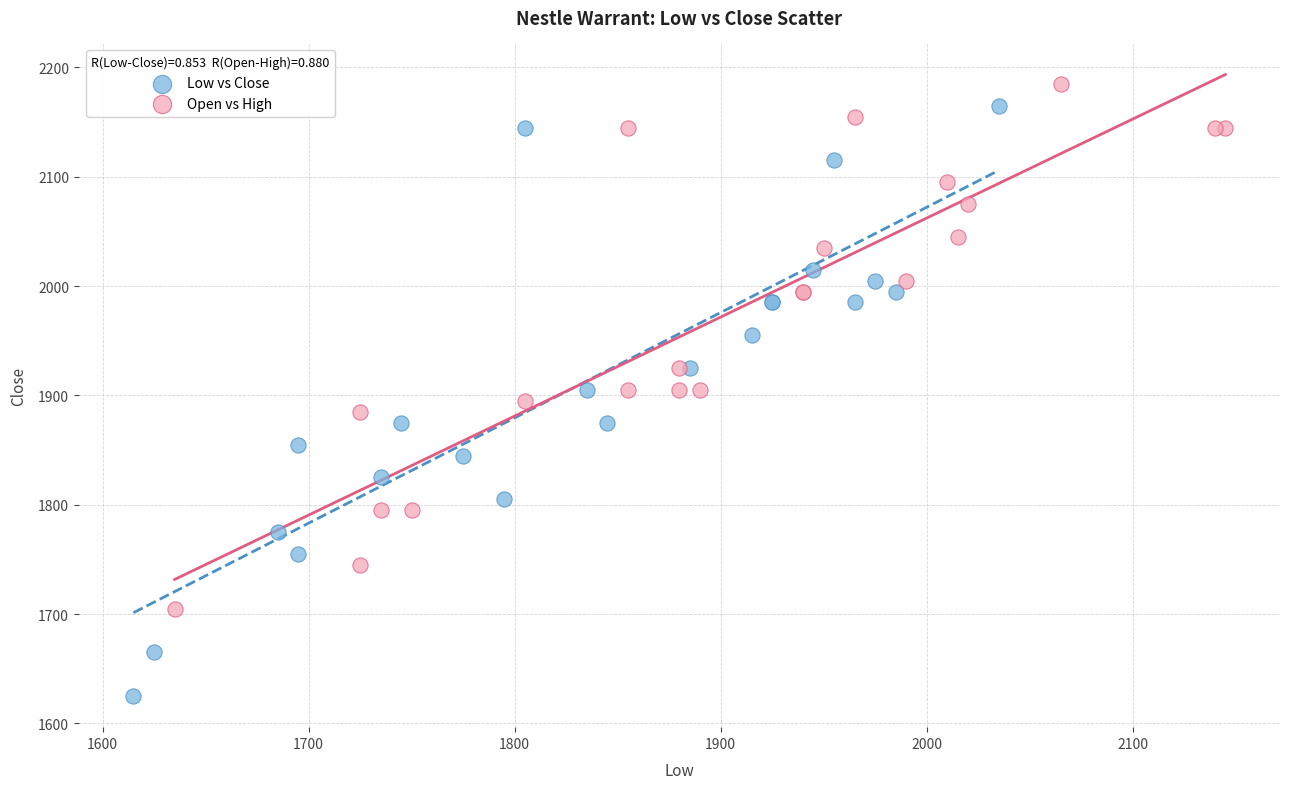

Which series reaches the minimum Y coordinate?

Low vs Close